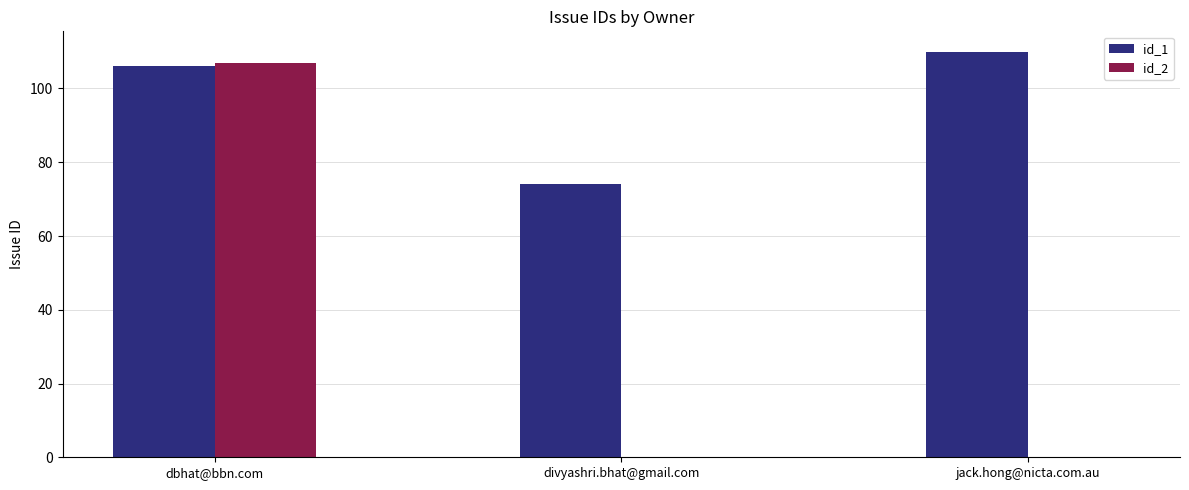

Where is id_1 nearest to the value 92?

dbhat@bbn.com